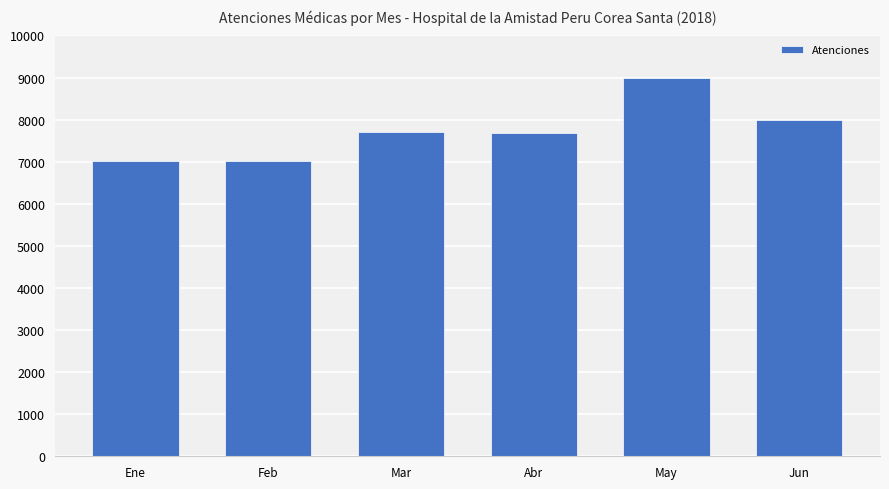

What is the maximum value shown in the chart?

8985